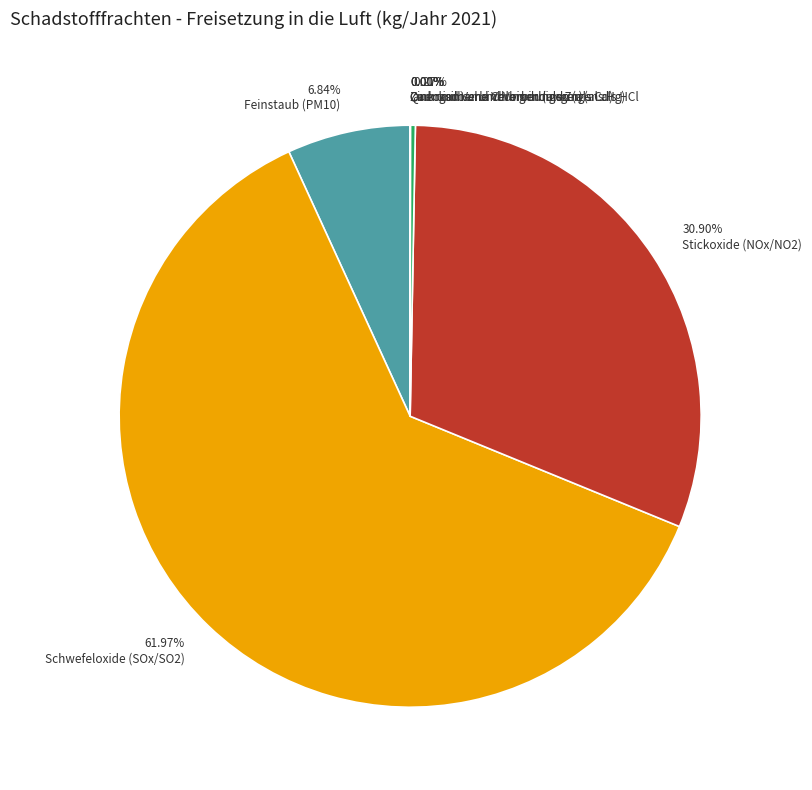

Between Stickoxide (NOx/NO2) and Feinstaub (PM10), which is larger?

Stickoxide (NOx/NO2)